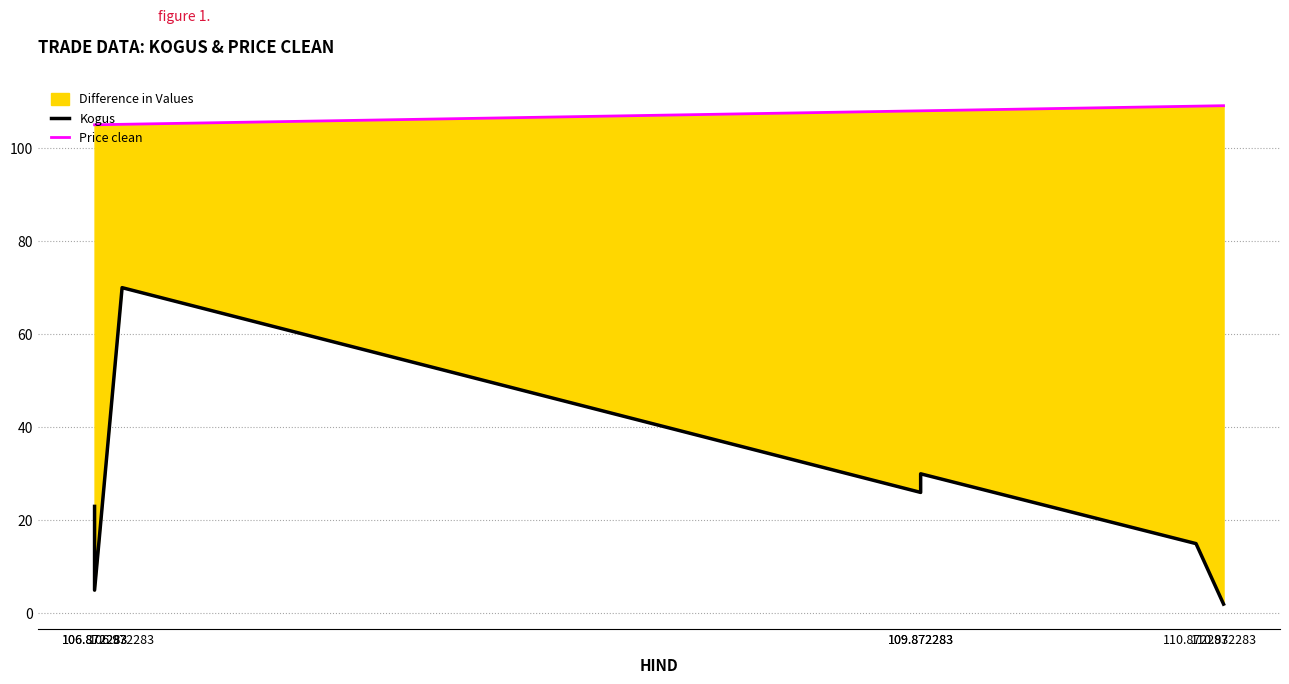

Reading right to left, transcribe all the data shown in this chart.

Kogus: 2.0	15.0	30.0	26.0	70.0	5.0	23.0
Price clean: 109.1	109.0	108.0	108.0	105.1	105.0	105.0